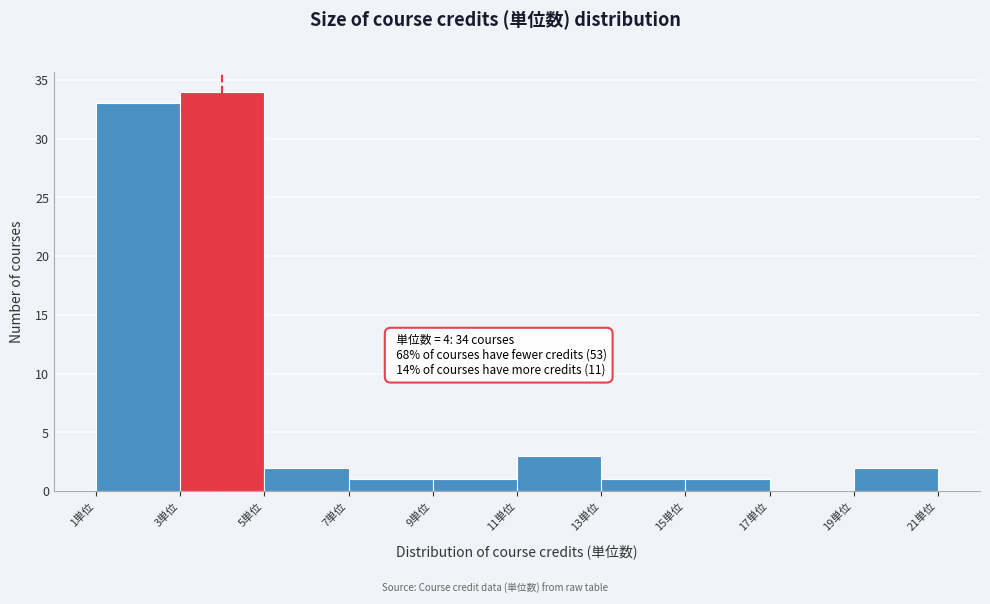

Which range on the x-axis has the tallest bar?

3 to 5